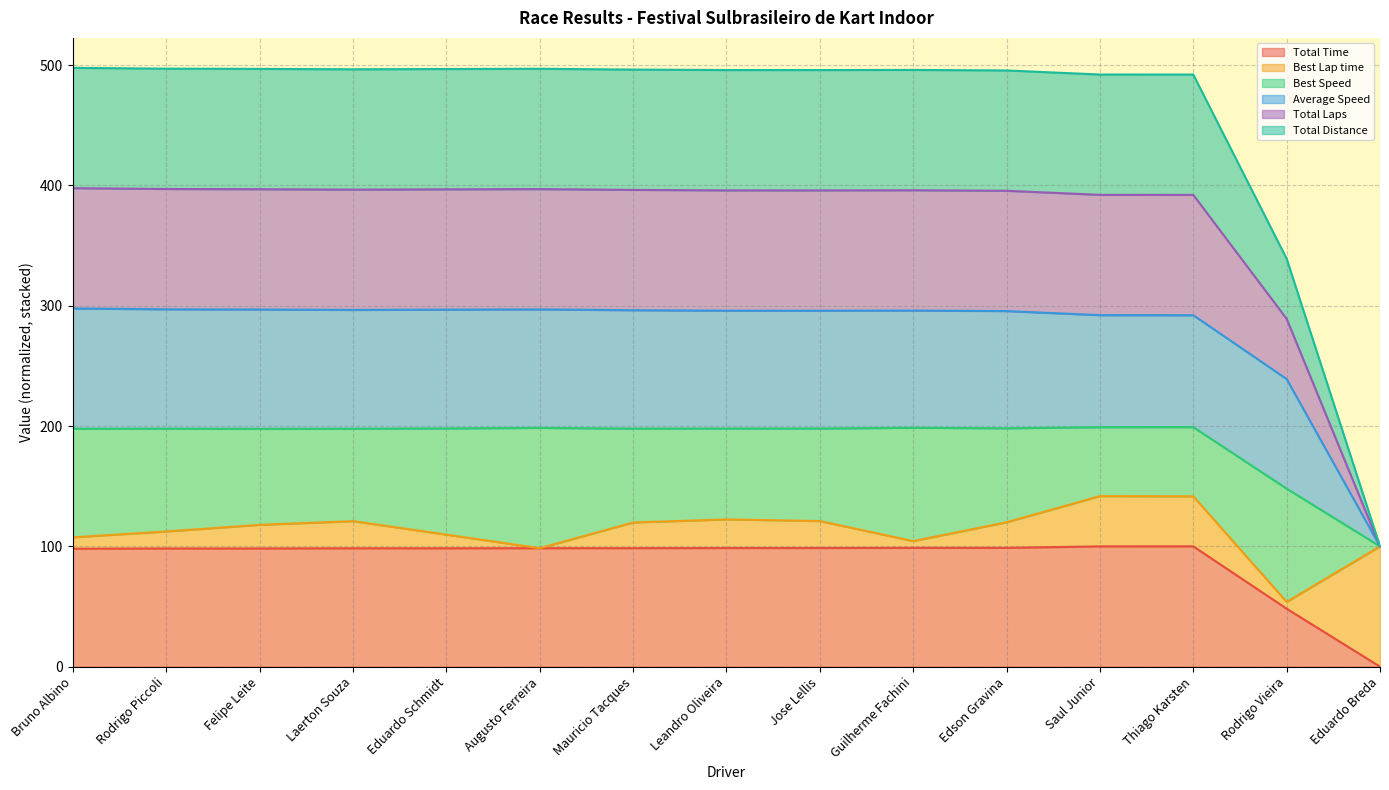

Does the chart display data point markers on the line(s)?

No